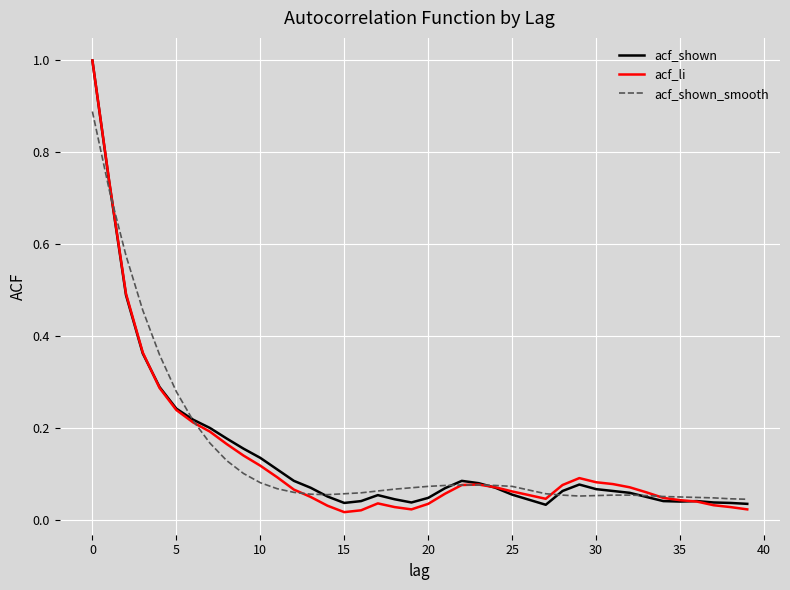

What is the sum of all acf_li values?

5.5